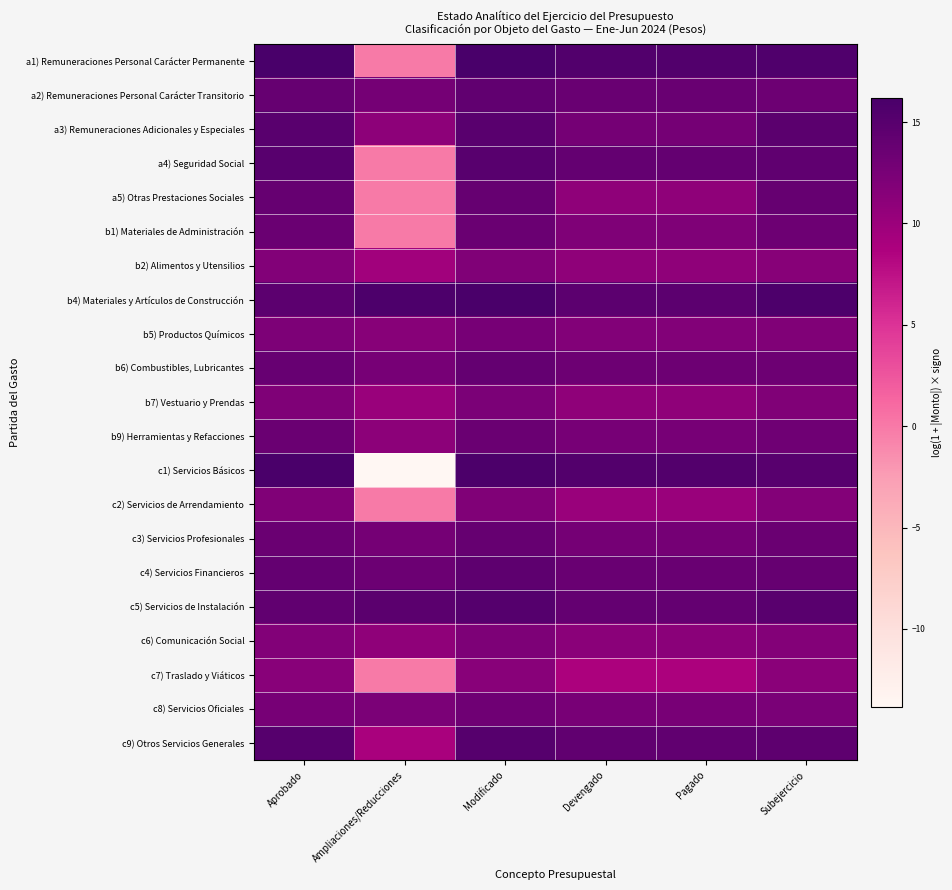

What is the total value across all series at Modificado?

291.4